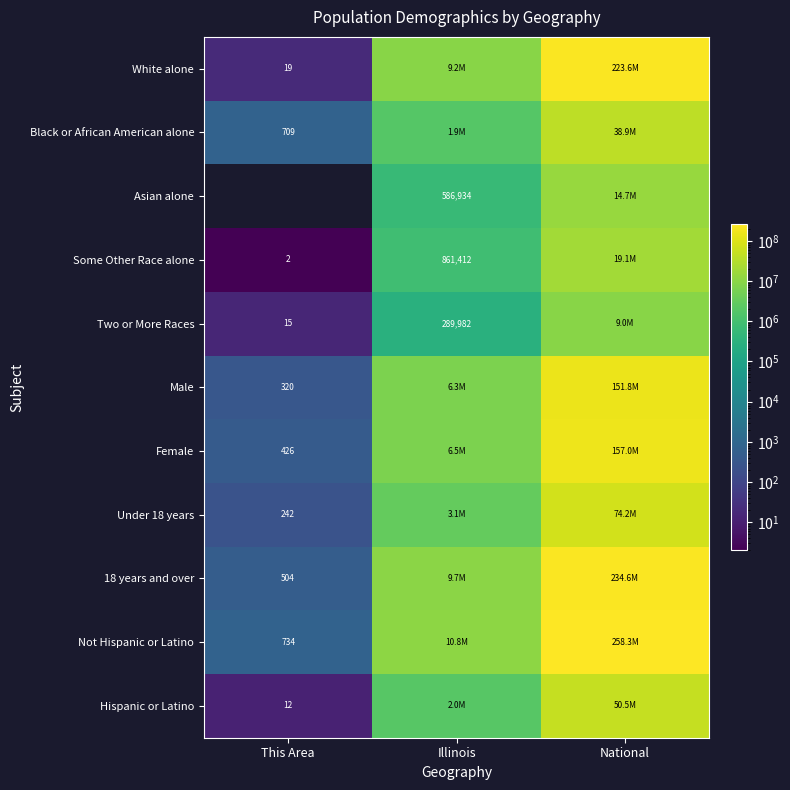

The Two or More Races series shows 25 at This Area. True or false?

False